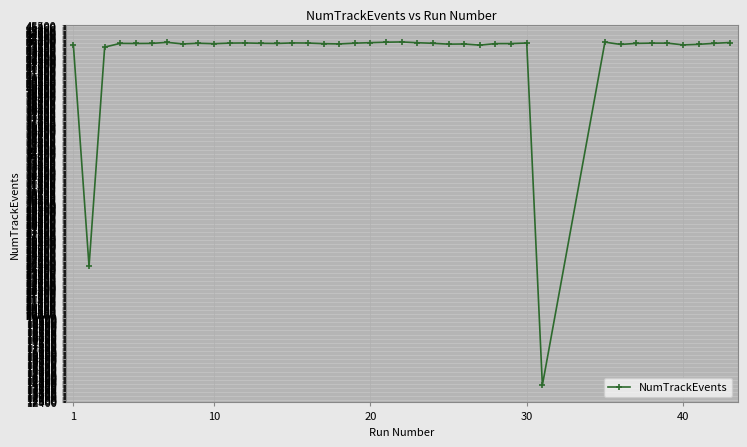

True or false: the data has more than 2 interior local peaks.

True